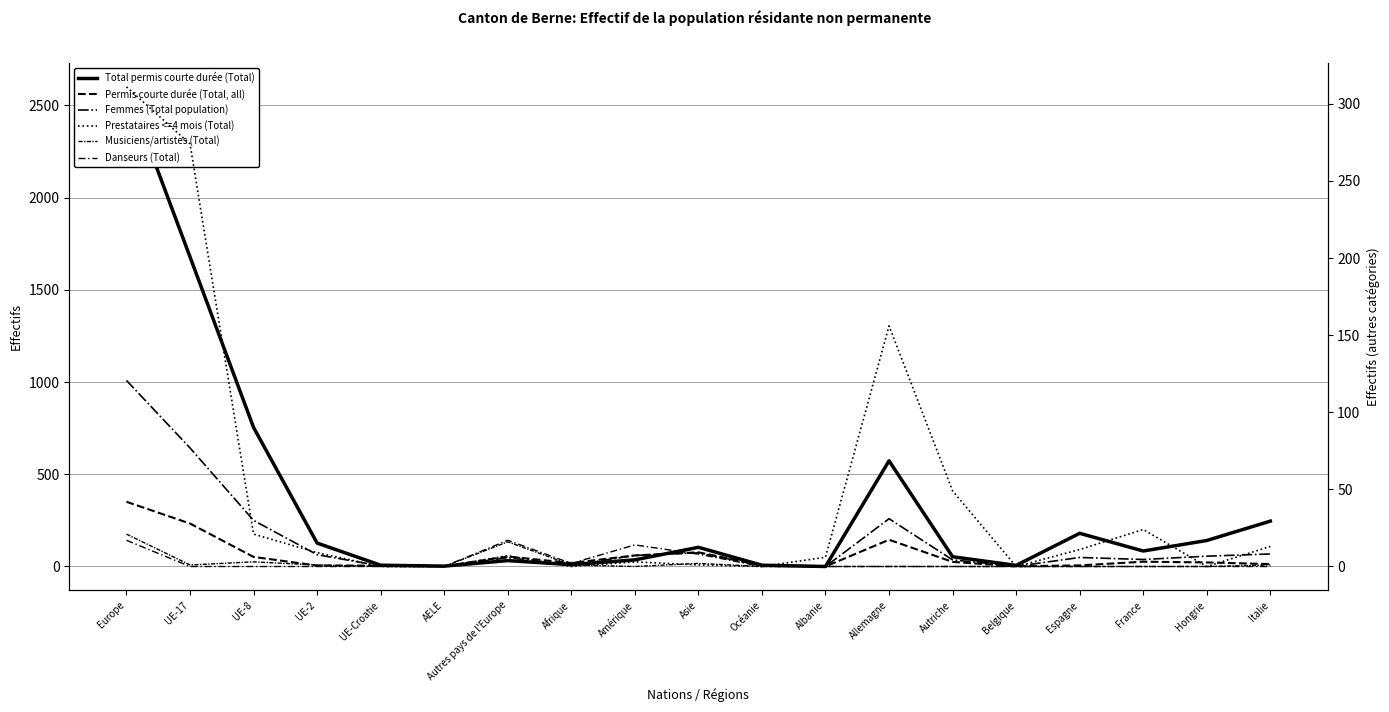

List the series in order of their peak value, lowest first.

Danseurs (Total), Musiciens/artistes (Total), Prestataires <=4 mois (Total), Permis courte durée (Total, all), Femmes (Total population), Total permis courte durée (Total)